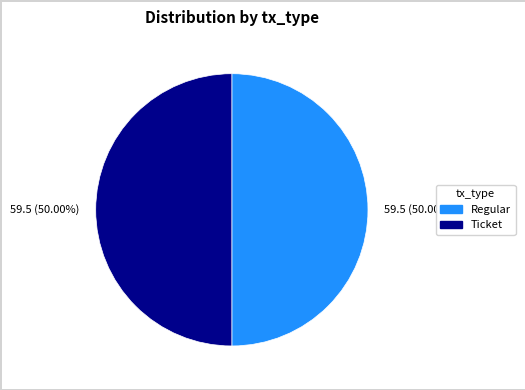

How many slices are in this pie chart?

2